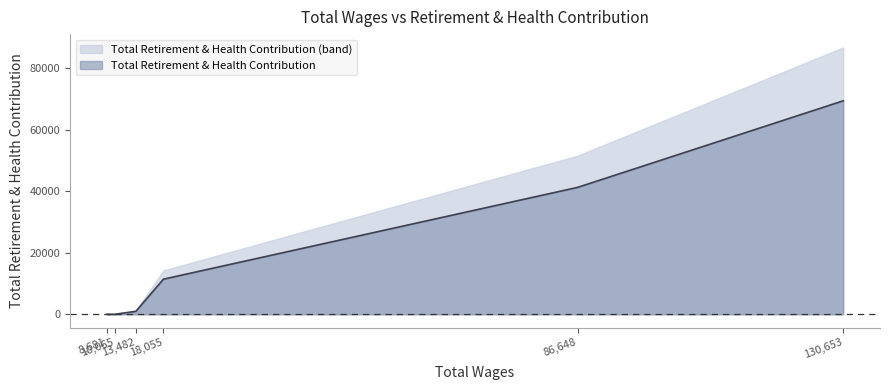

At which category does the chart reach its peak across all series?

130653